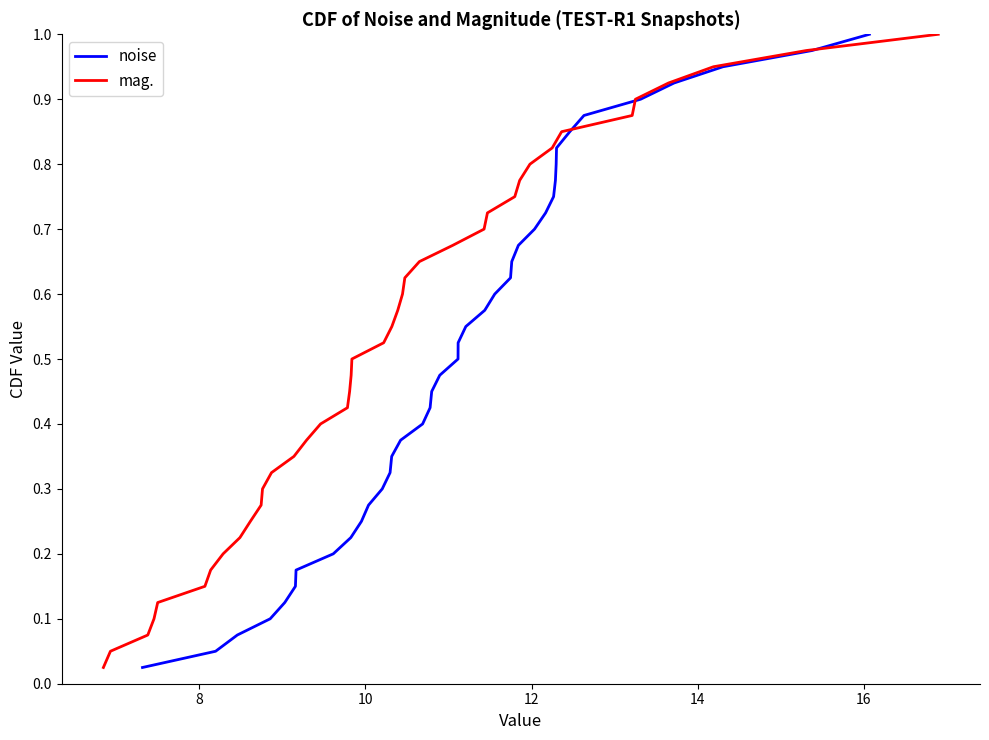

At how many categories does at least one series exceed 0?

40